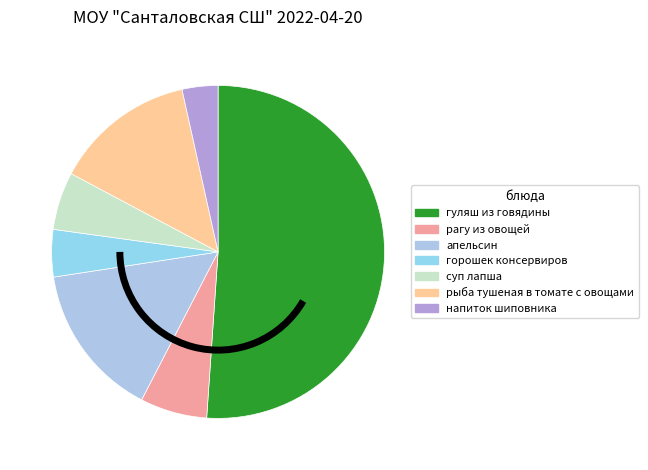

What percentage is the апельсин slice, to the nearest percent?

15%